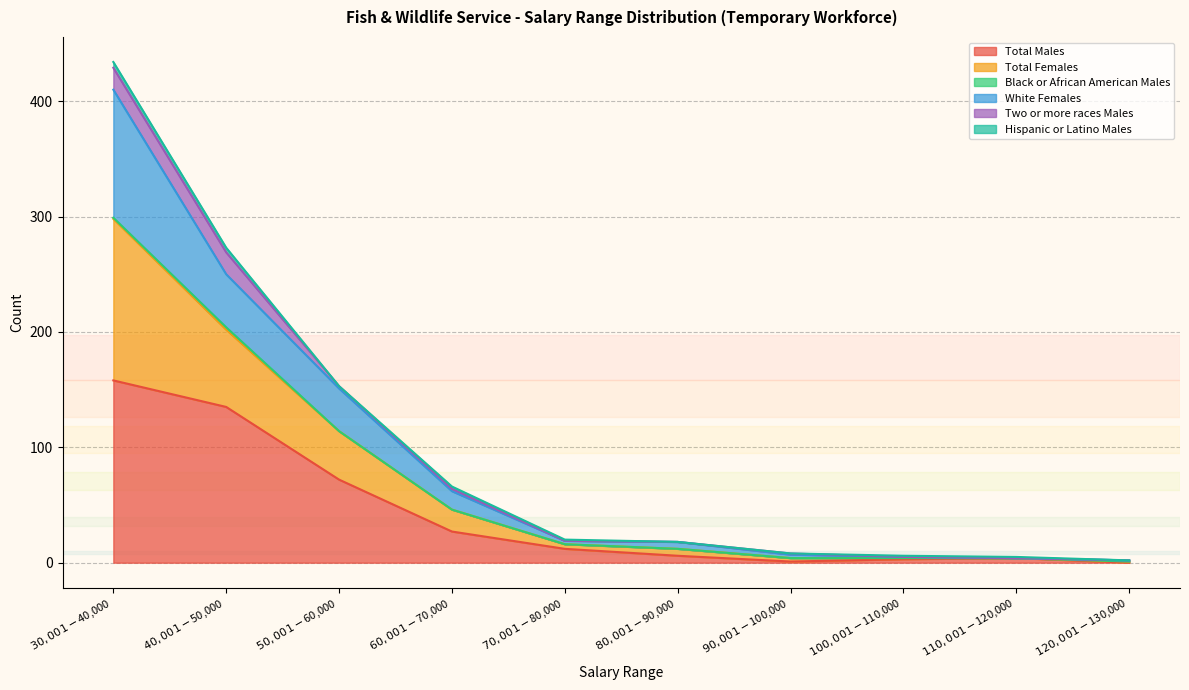

What is the approximate value of Total Males at $60,001-$70,000, to the nearest 10?

30